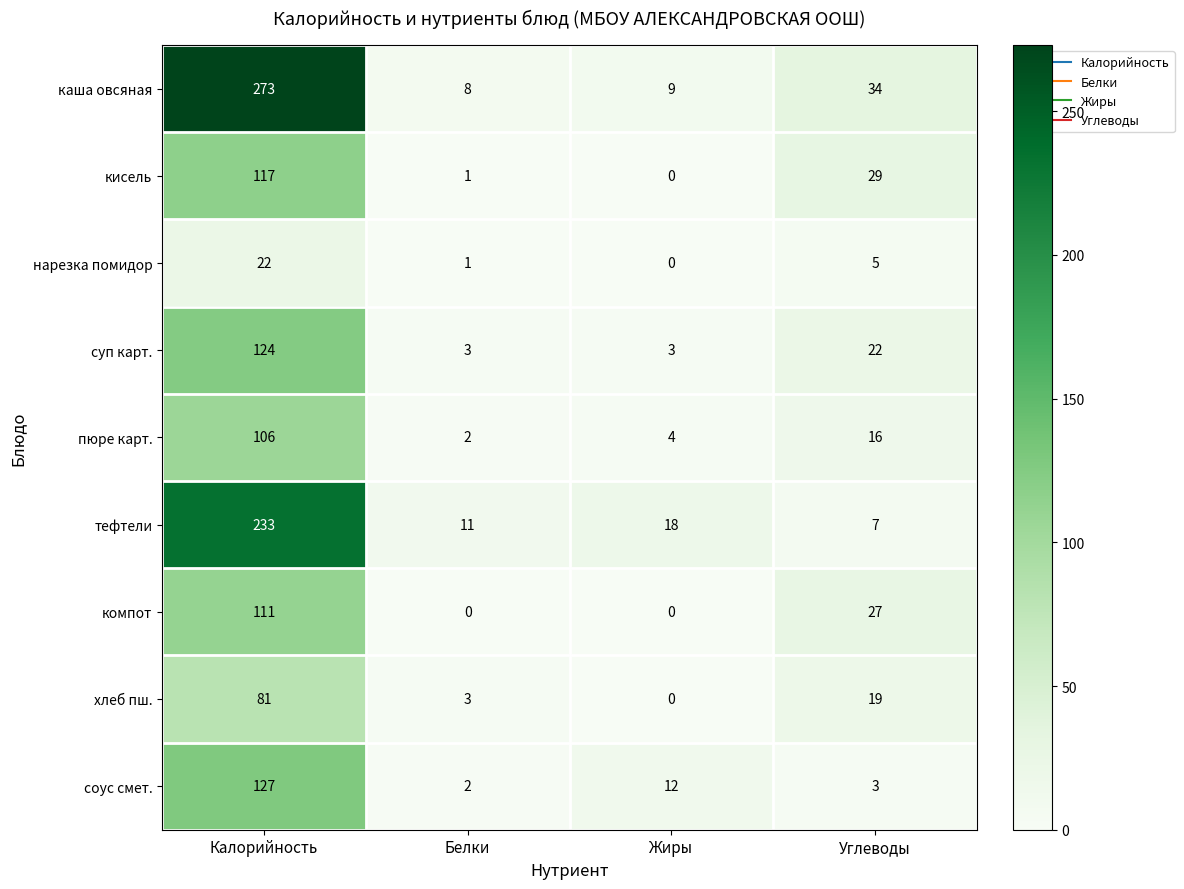

At which label does кисель first exceed 29?

Калорийность